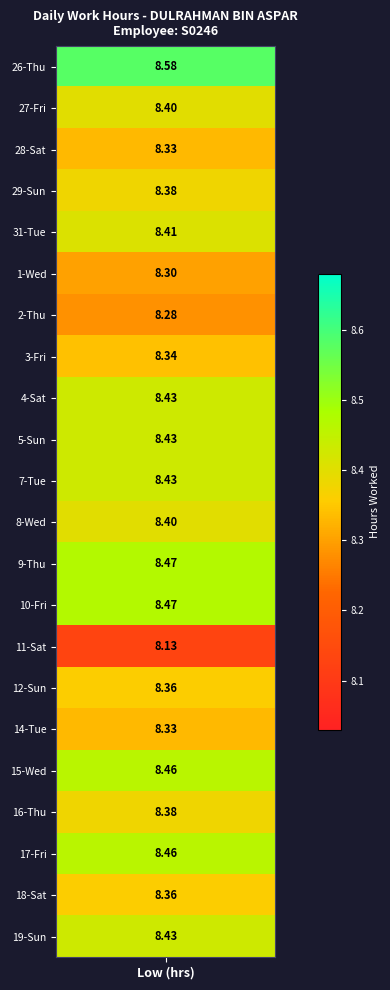

How many values in 2 are above zero?

1